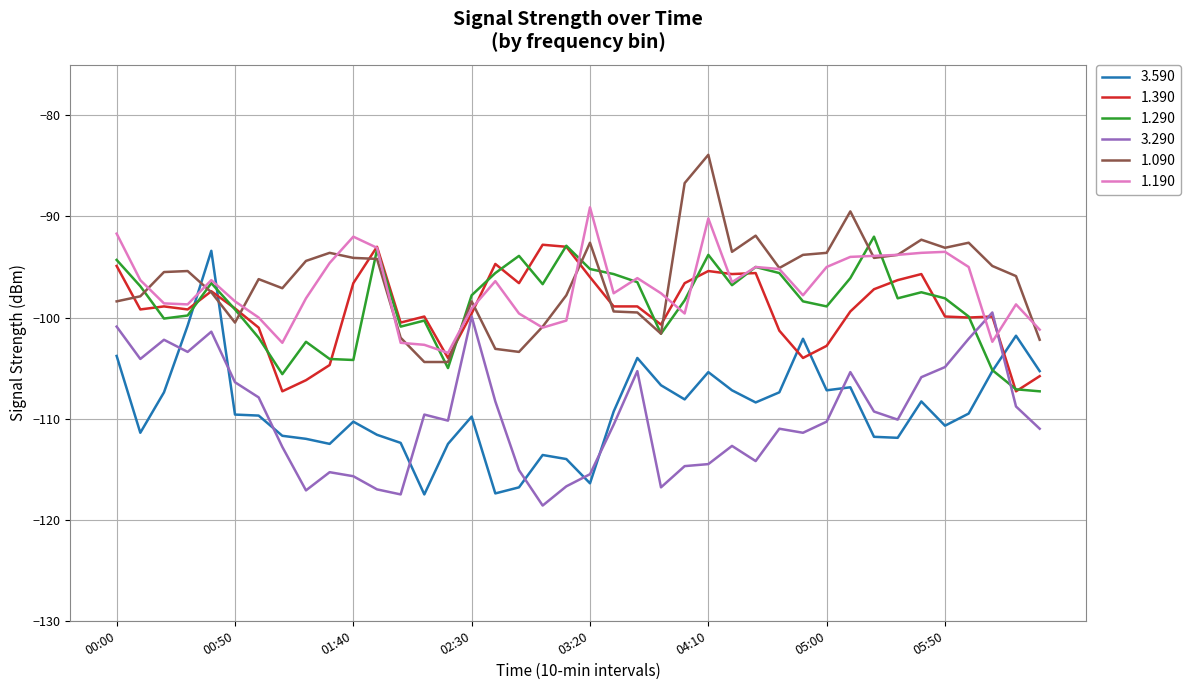

What is the maximum value shown in the chart?

-83.9